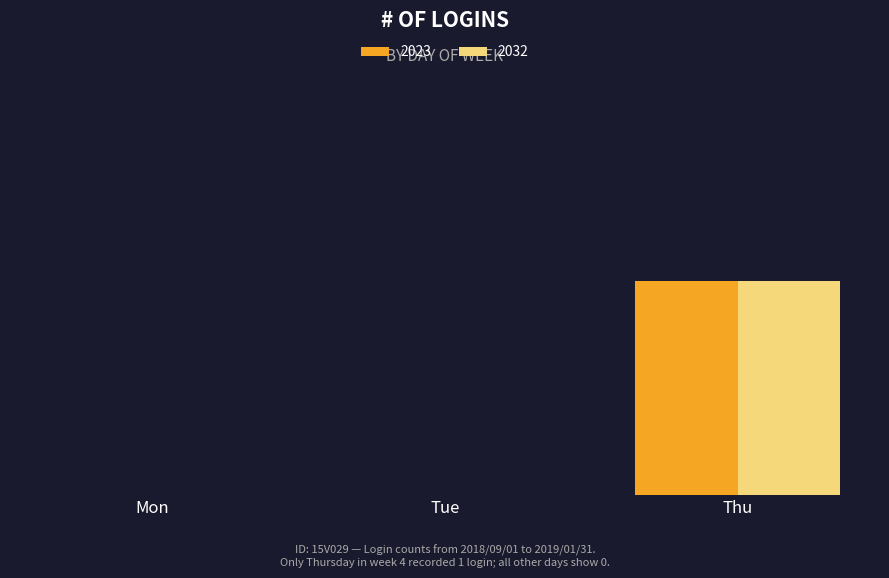

Reading left to right, what are all the values shown in this chart?

2023: 0	0	1
2032: 0	0	1